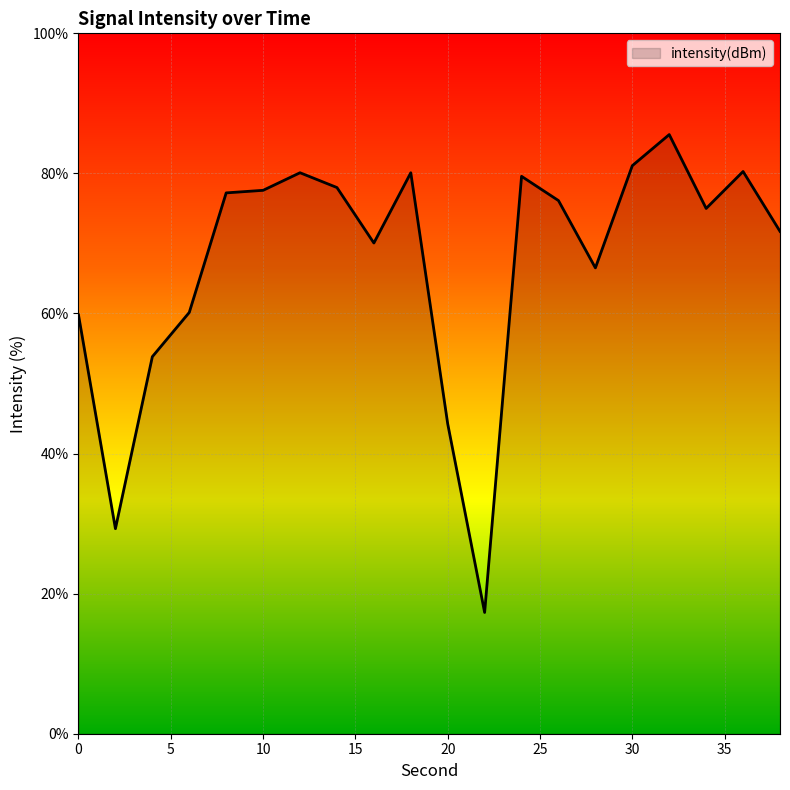

How many lines are shown in the chart?

1